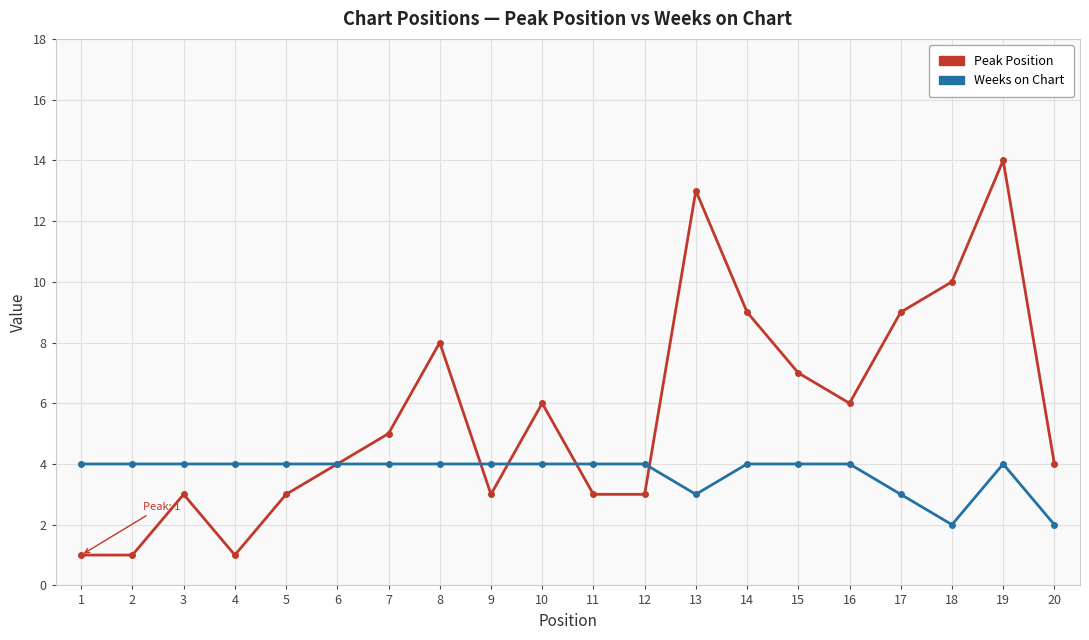

Which series ends up on top after the final intersection of Weeks on Chart and Peak Position?

Peak Position